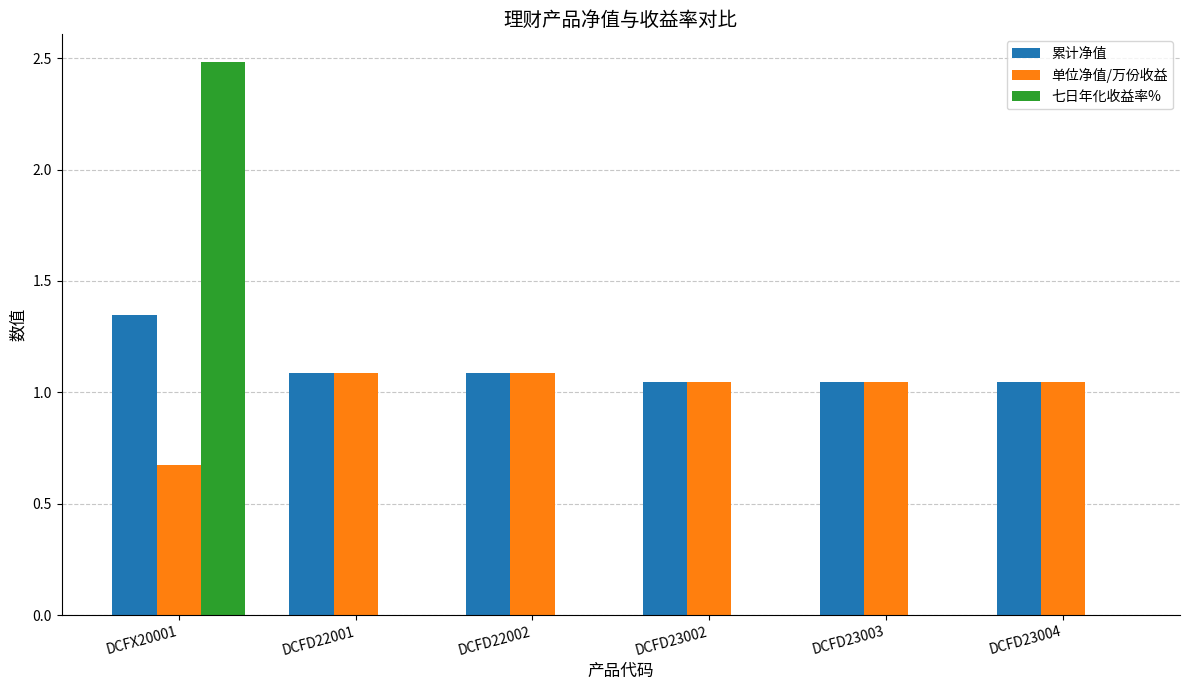

Is the value of 单位净值/万份收益 at DCFD23004 greater than the value of 七日年化收益率% at DCFD23004?

Yes